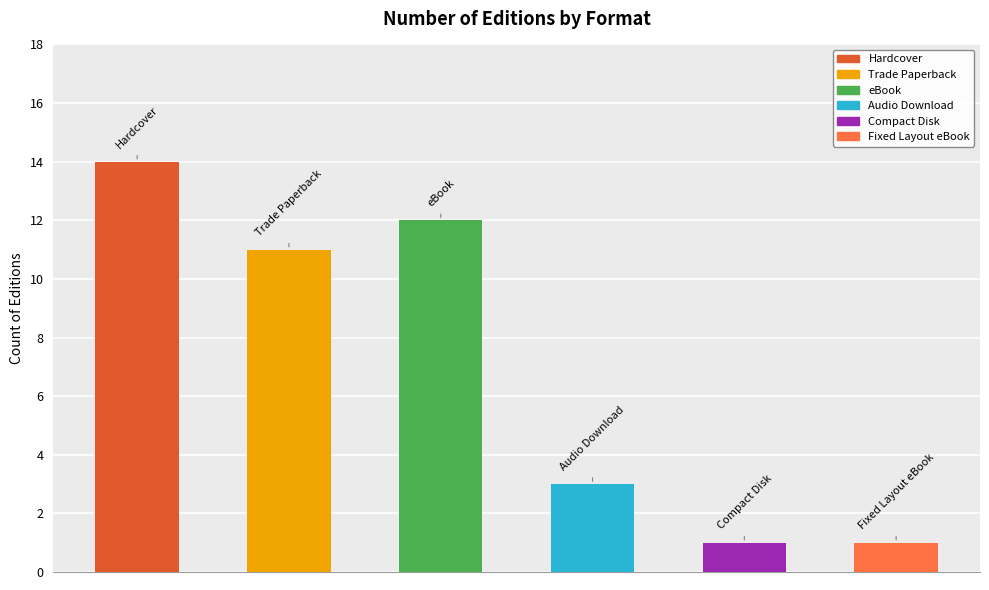

What is the greatest value displayed?

14